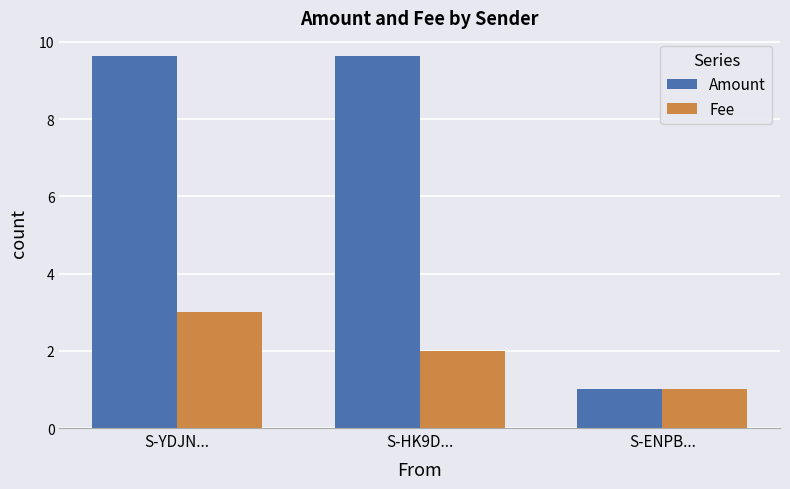

What is the minimum value for Fee?

1.0